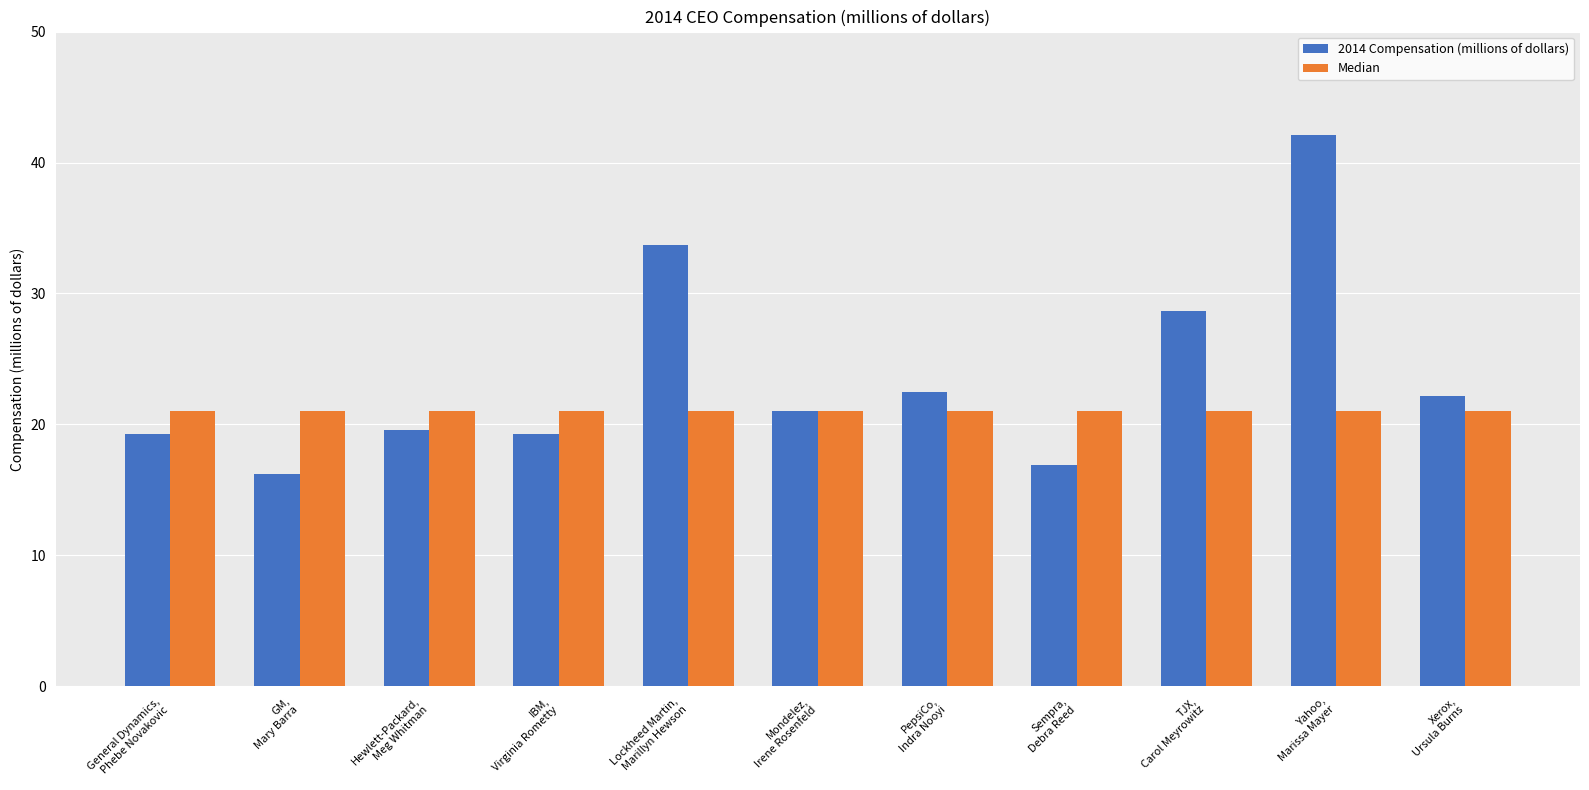

Which series has the widest spread of values?

2014 Compensation (millions of dollars)